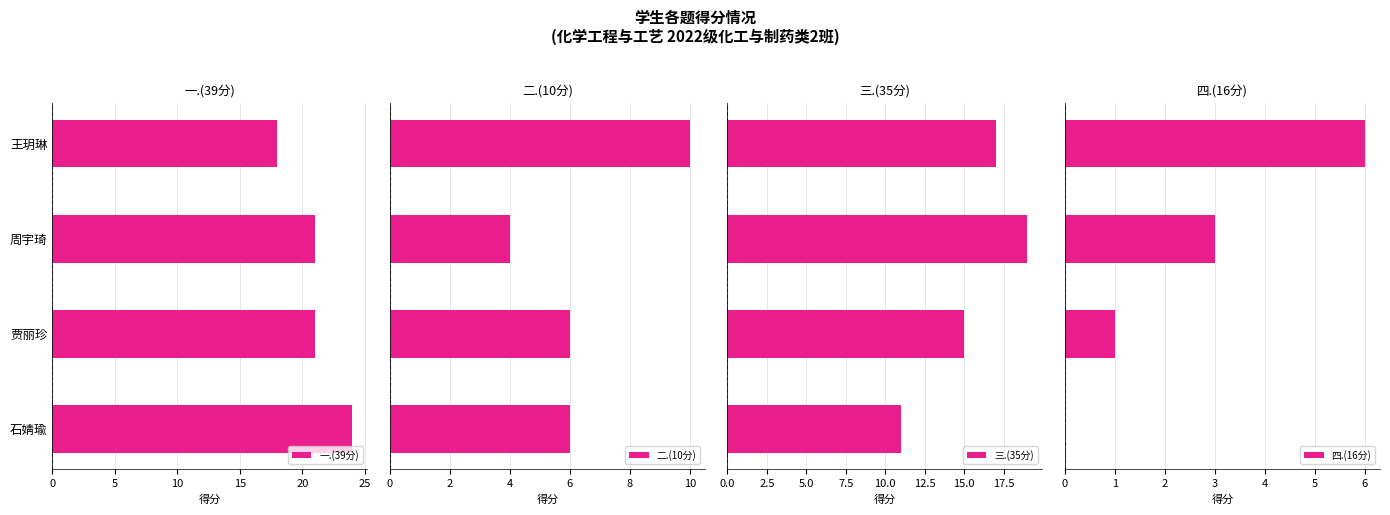

How many groups of bars are there?

4